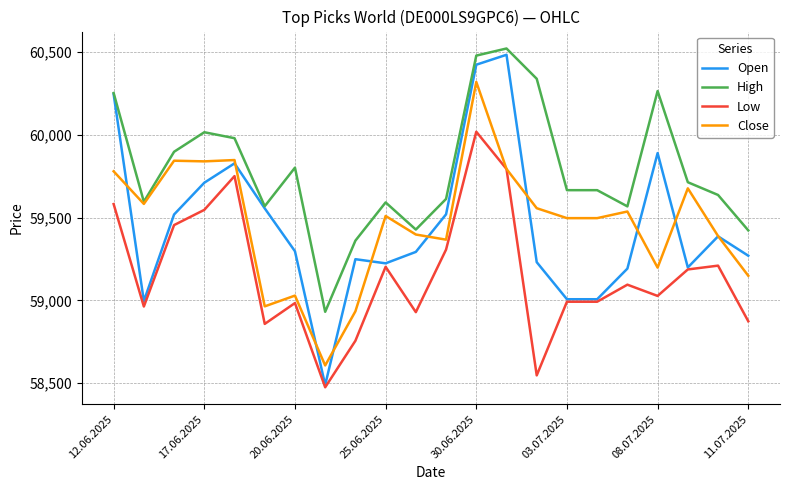

True or false: High and Low intersect in this chart.

False